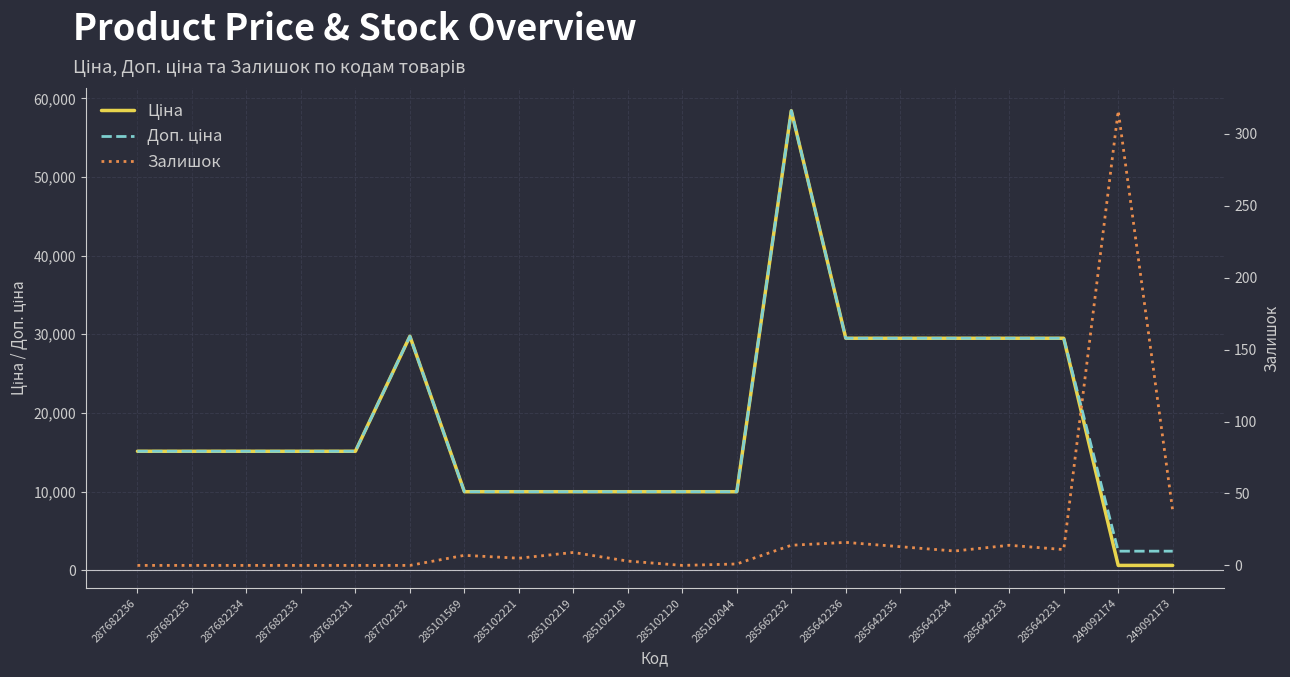

In Доп. ціна, how many points are higher than both neighbors (excluding endpoints)?

2